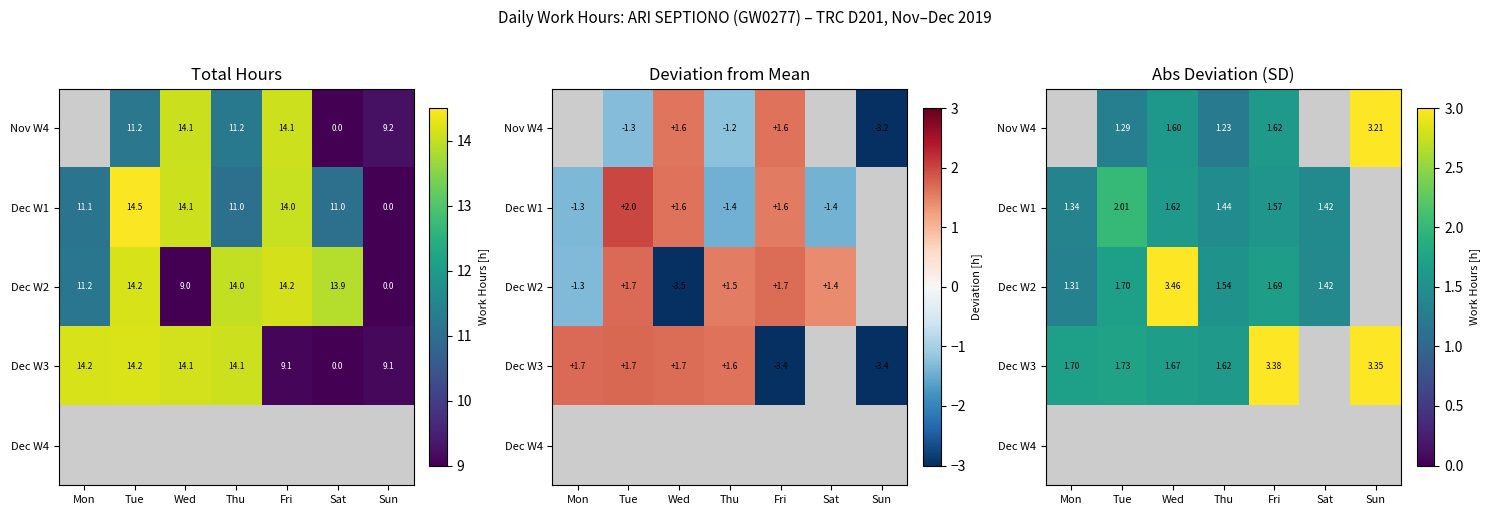

What is the difference between the highest and lowest values at Sun?

0.1